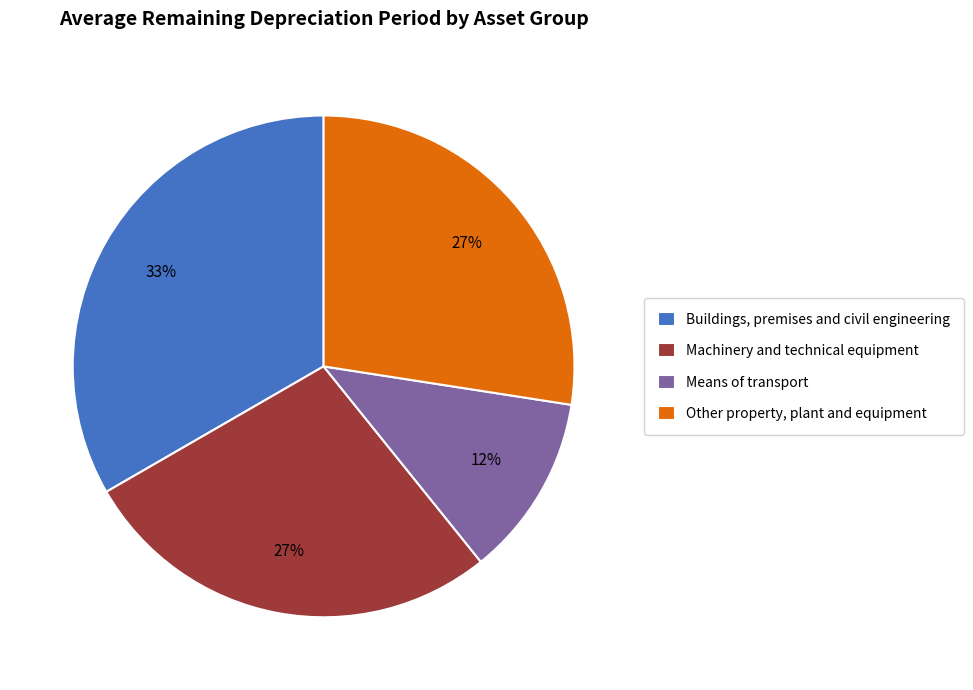

What is the ratio of the value at Buildings, premises and civil engineering to the value at Machinery and technical equipment?

1.2